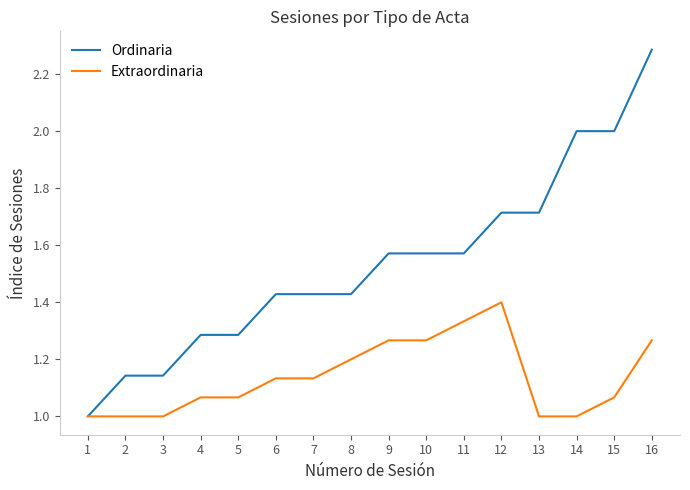

Which series changed the most between 4 and 7?

Ordinaria